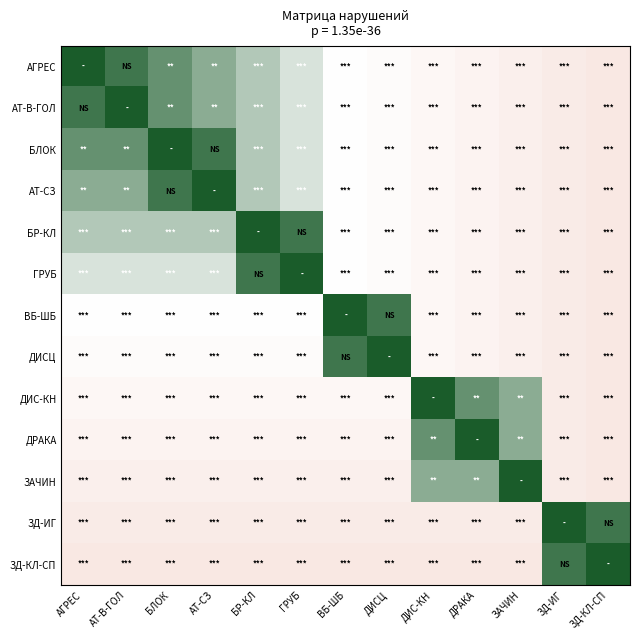

At which category is the sum across all series the highest?

БЛОК